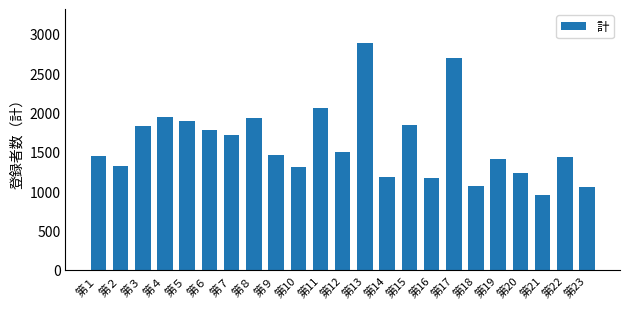

Where does the data first go above 1455?

第３